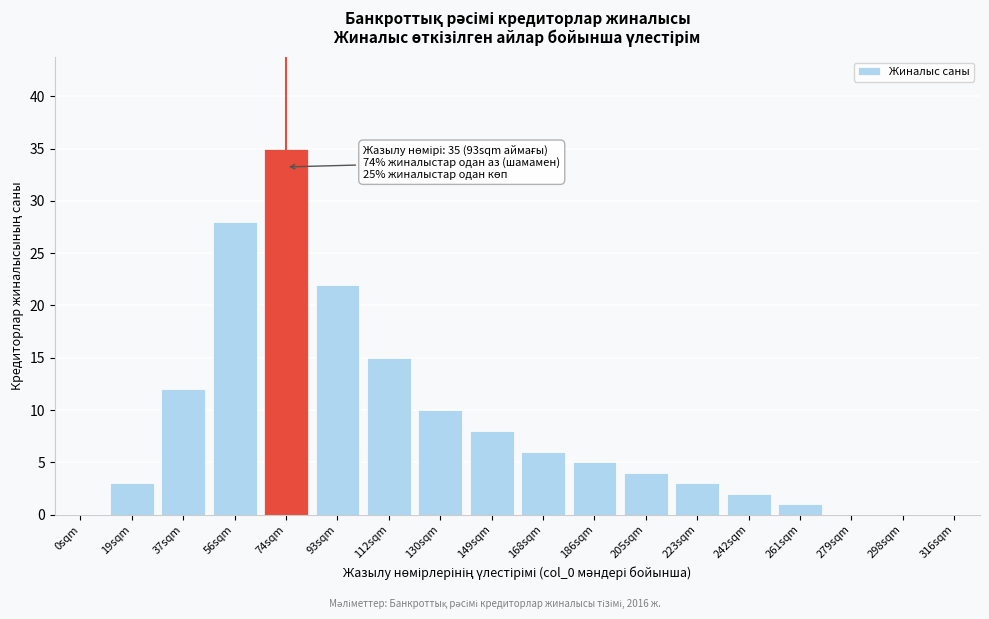

Reading left to right, list all the values displayed in this chart.

0sqm=0	19sqm=3	37sqm=12	56sqm=28	74sqm=35	93sqm=22	112sqm=15	130sqm=10	149sqm=8	168sqm=6	186sqm=5	205sqm=4	223sqm=3	242sqm=2	261sqm=1	279sqm=0	298sqm=0	316sqm=0